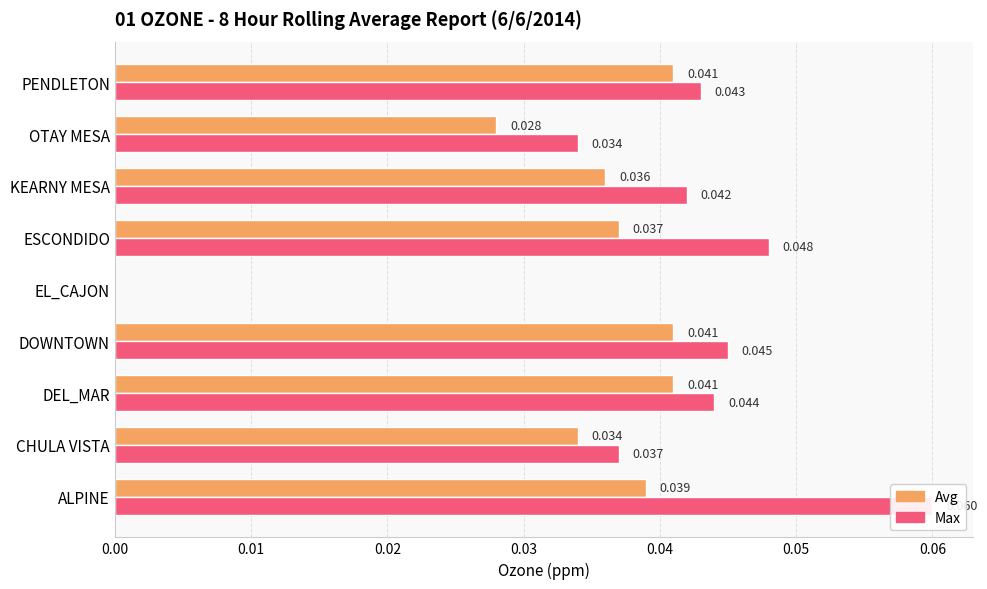

What are all the series names shown in the legend?

Avg, Max